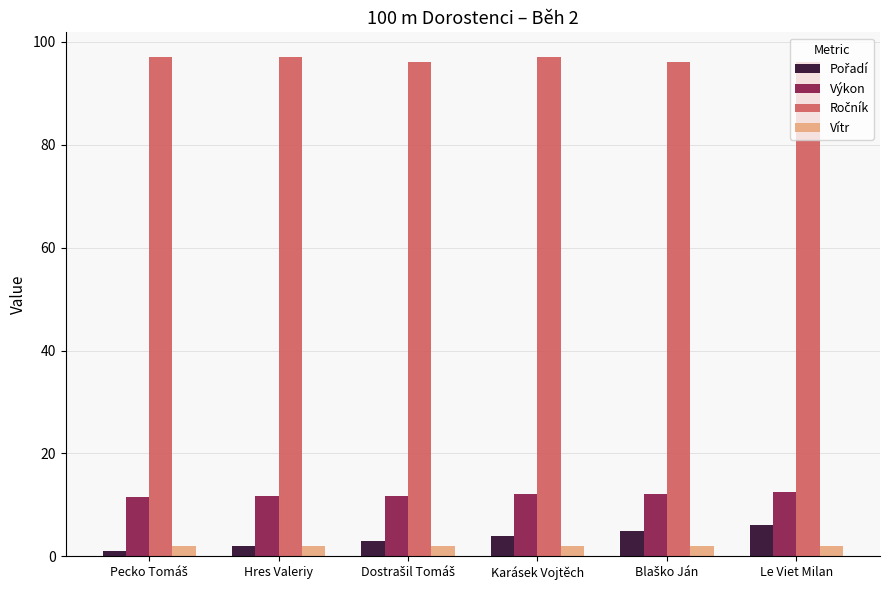

What position from the left is Le Viet Milan?

6